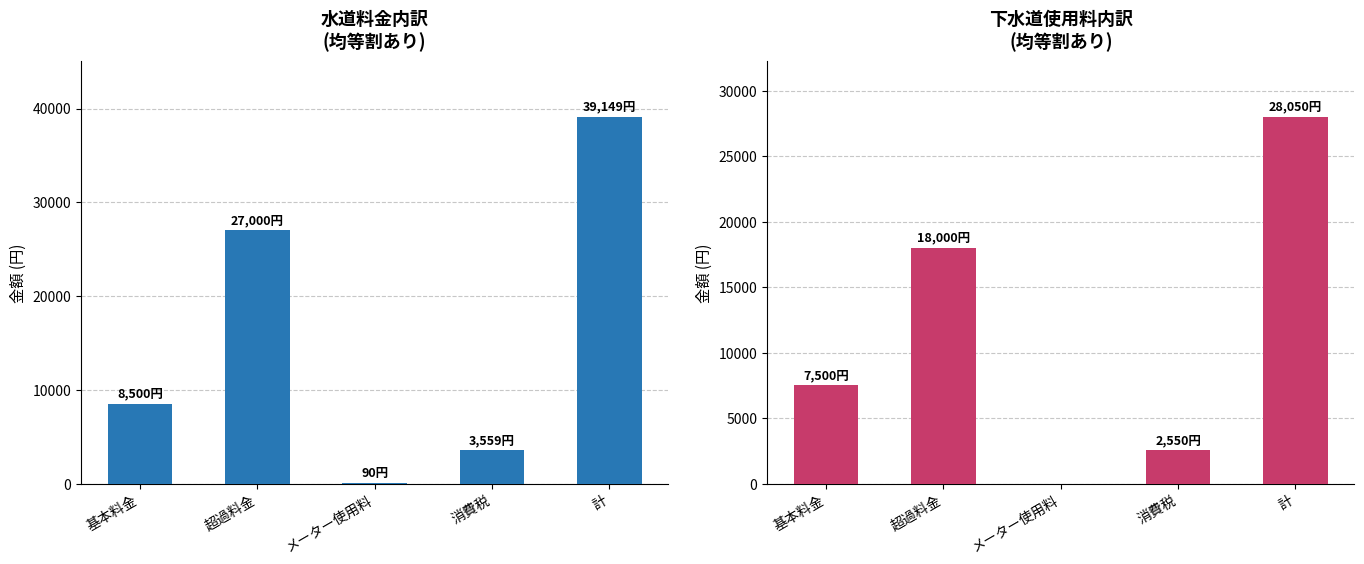

Reading left to right, what are all the values shown in this chart?

水道料金: 8500	27000	90	3559	39149
下水道使用料: 7500	18000	0	2550	28050